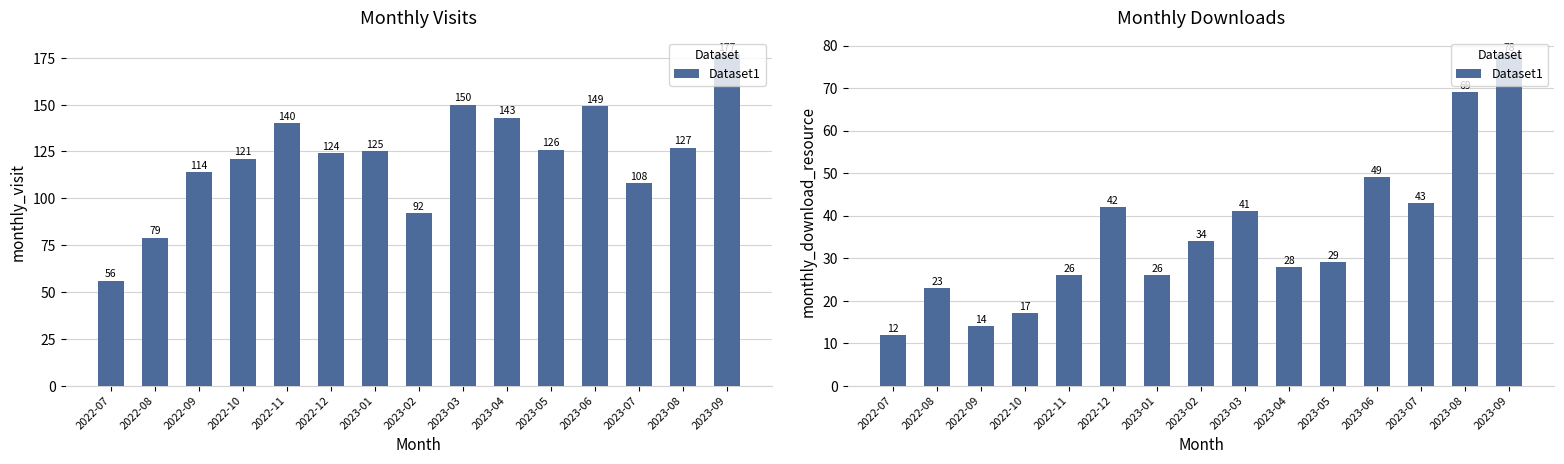

How many data points are less than 29?

7